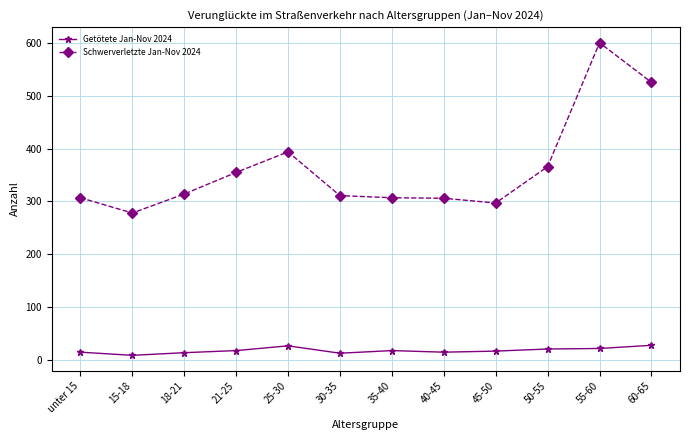

Rank the series at 25-30 from lowest to highest value.

Getötete Jan-Nov 2024, Schwerverletzte Jan-Nov 2024